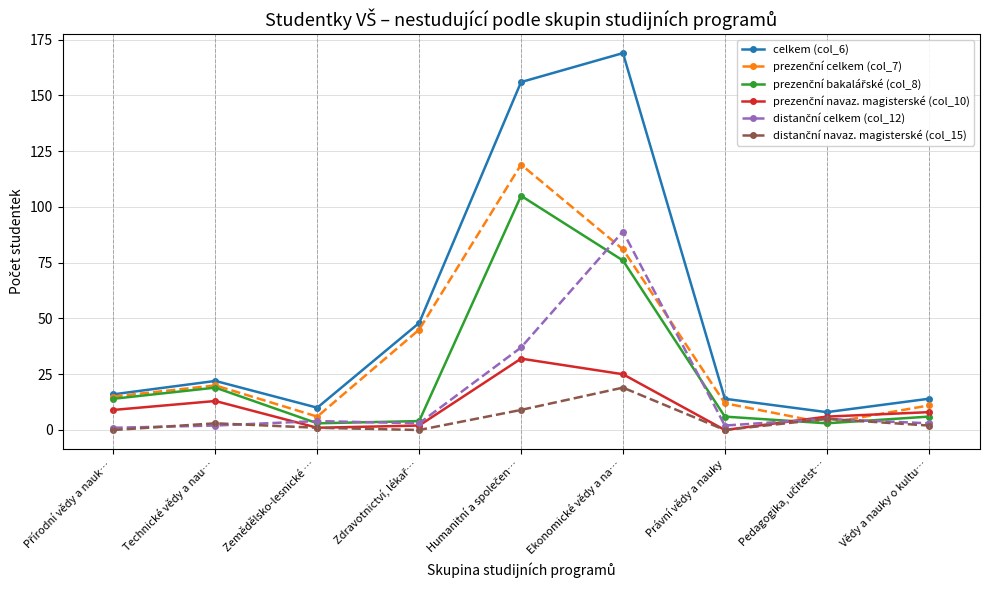

What position from the left is Ekonomické vědy a na…?

6